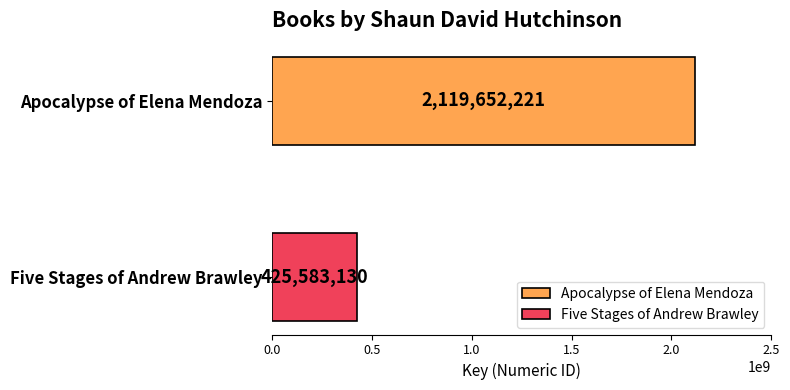

What is the maximum value for Apocalypse of Elena Mendoza?

2119652221